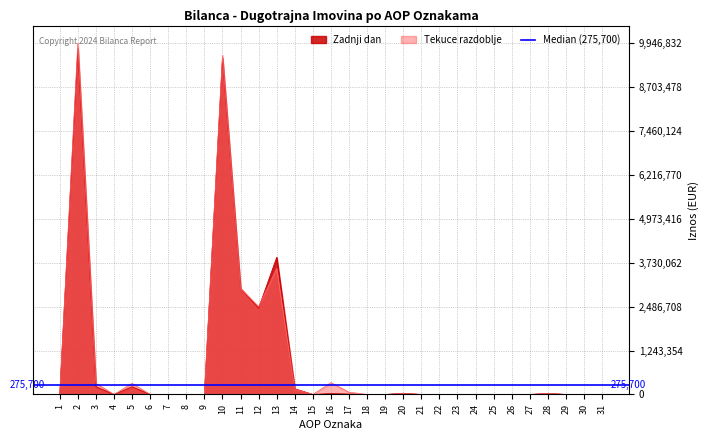

Does the chart display data point markers on the line(s)?

No